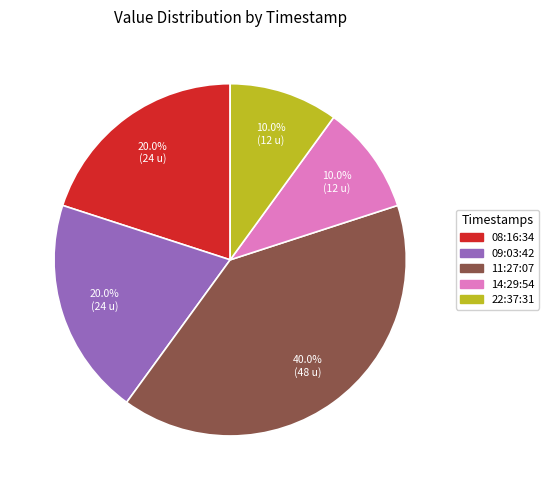

To the nearest percent, what is the average slice percentage?

20%